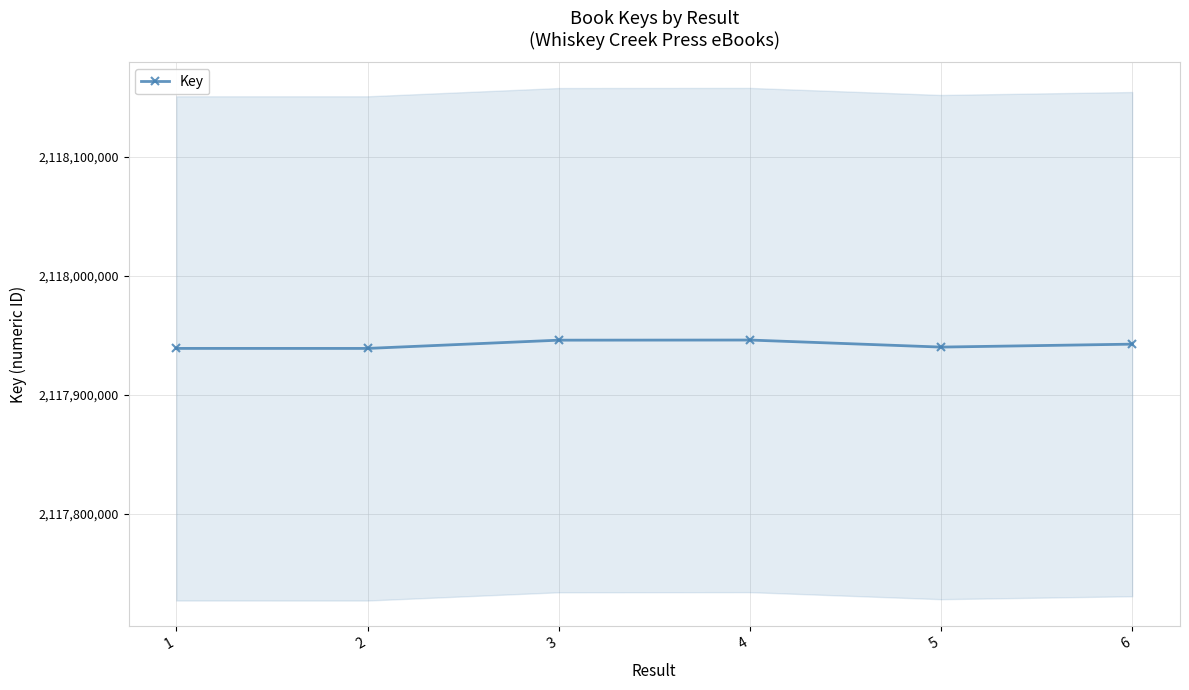

Read the value at 5, to the nearest 50.

2117940300